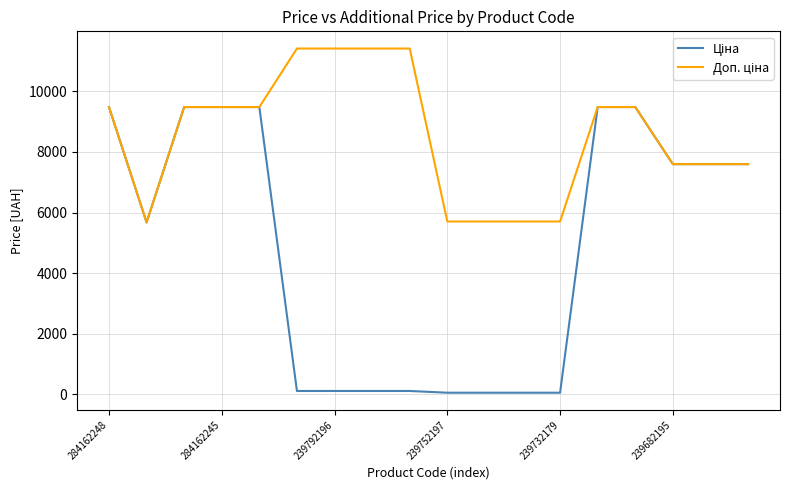

What is the maximum value shown in the chart?

11410.0